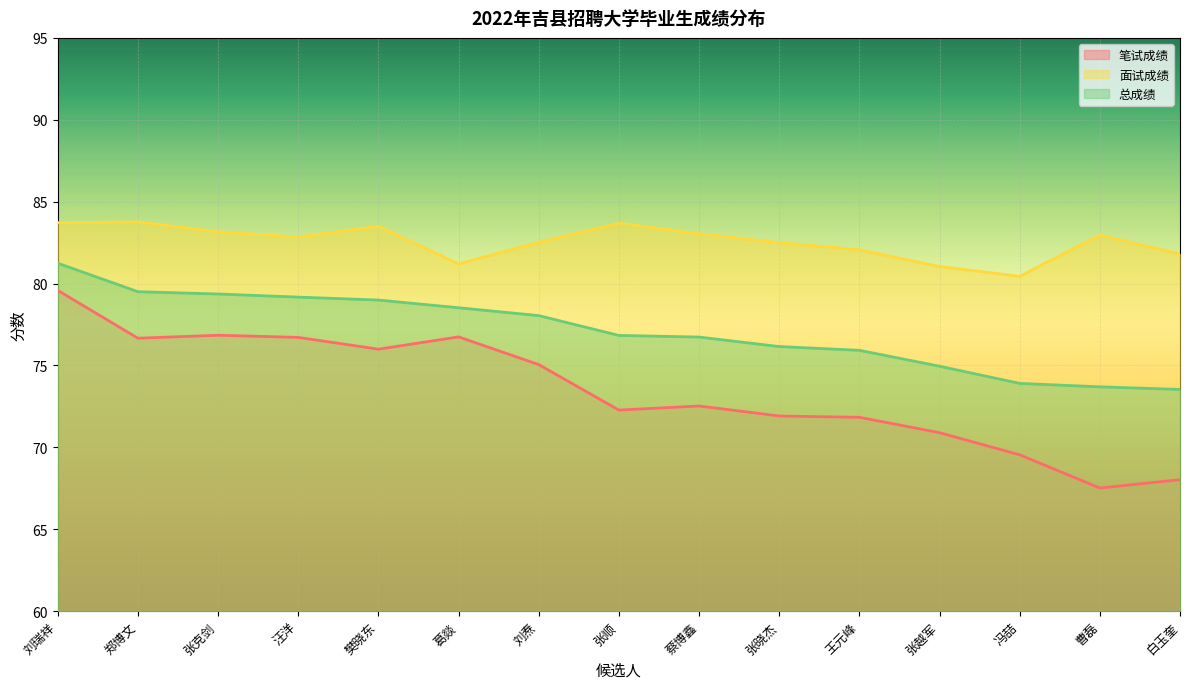

At which category is the sum across all series the highest?

刘瑞祥